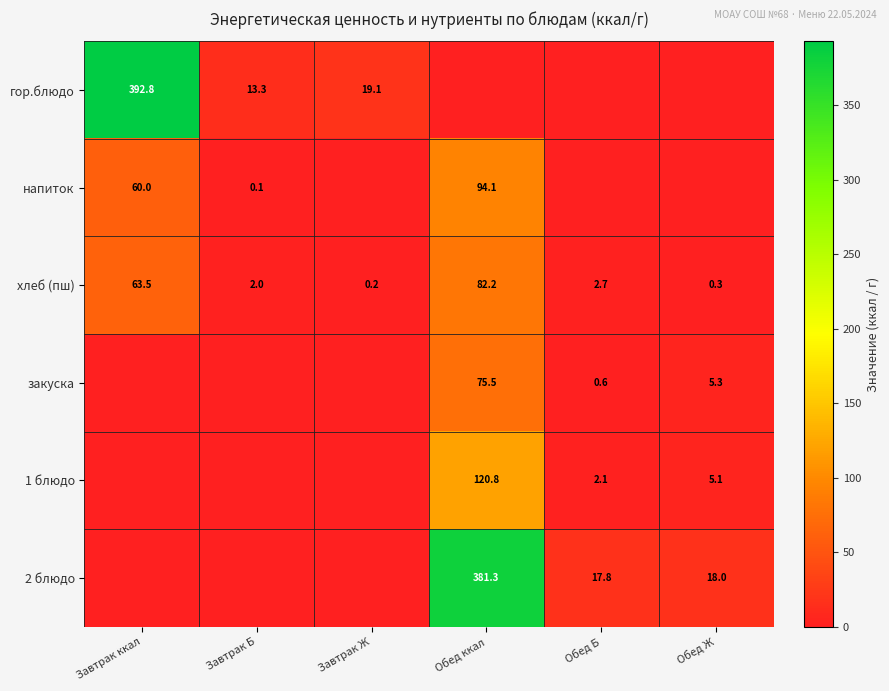

What is the sum of all хлеб (пш) values?

150.9